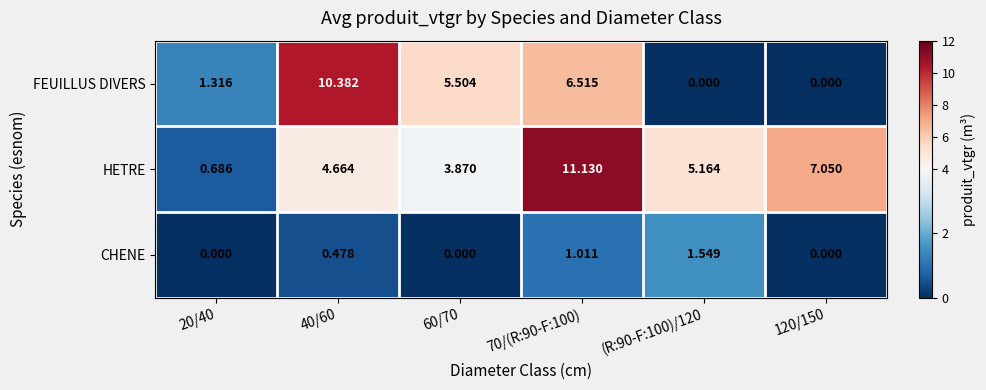

Rank the series at 60/70 from lowest to highest value.

CHENE, HETRE, FEUILLUS DIVERS